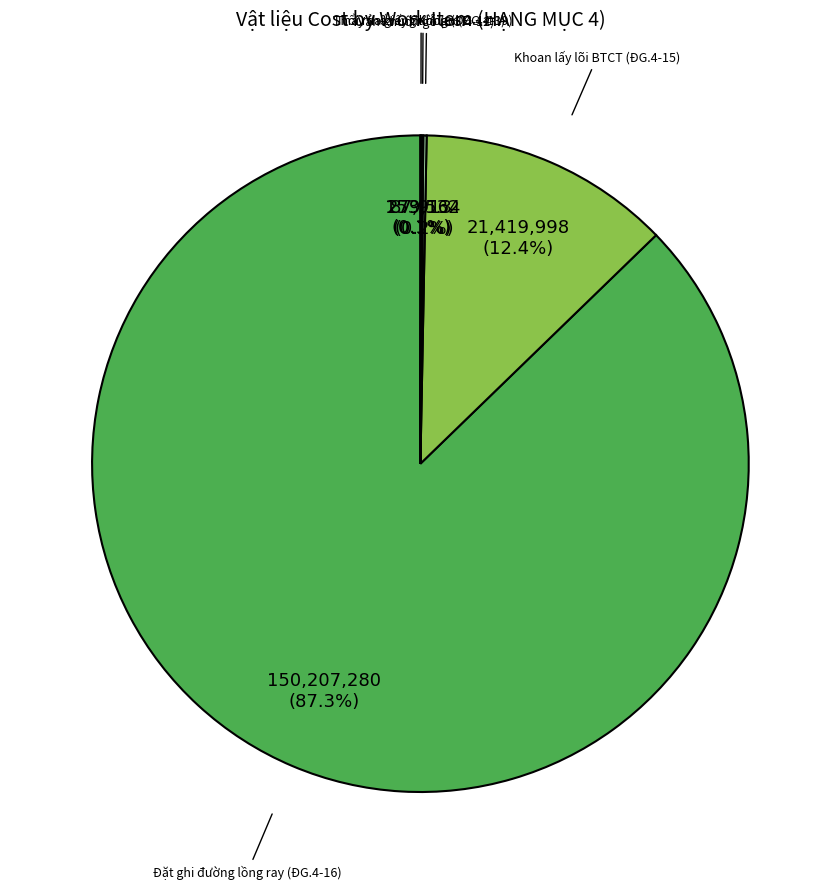

What is the largest slice in the pie chart?

Đặt ghi đường lồng ray (ĐG.4-16)